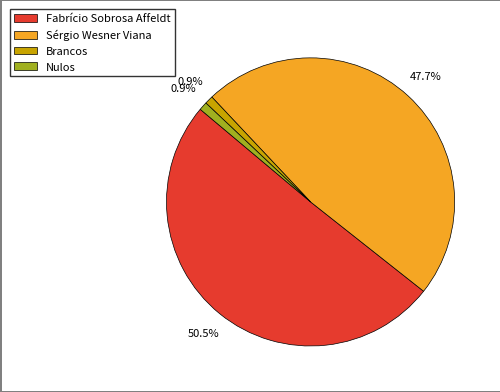

Which slice is the largest?

Fabrício Sobrosa Affeldt